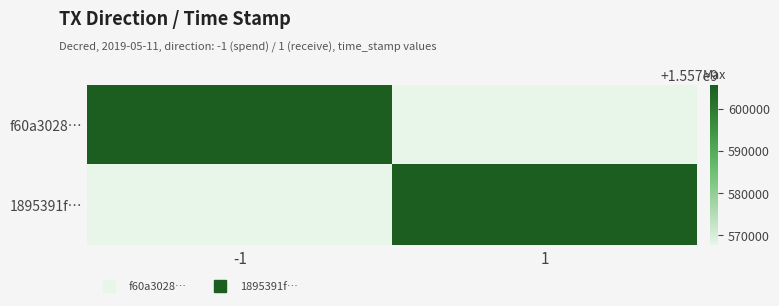

List the series in order of their peak value, highest first.

f60a3028…, 1895391f…